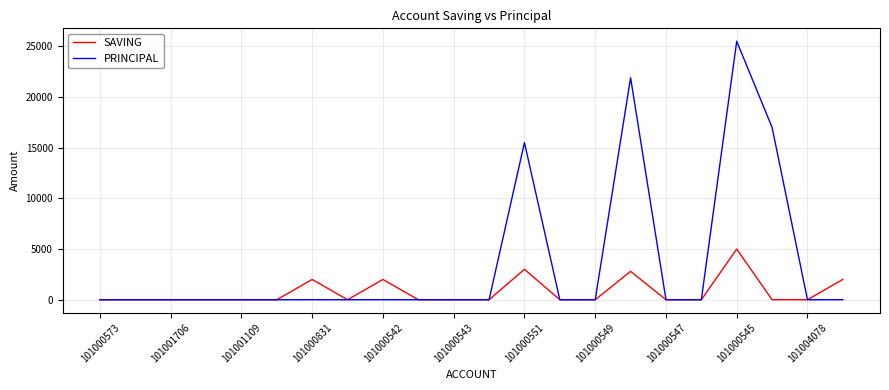

List the series in order of their overall mean, lowest first.

SAVING, PRINCIPAL